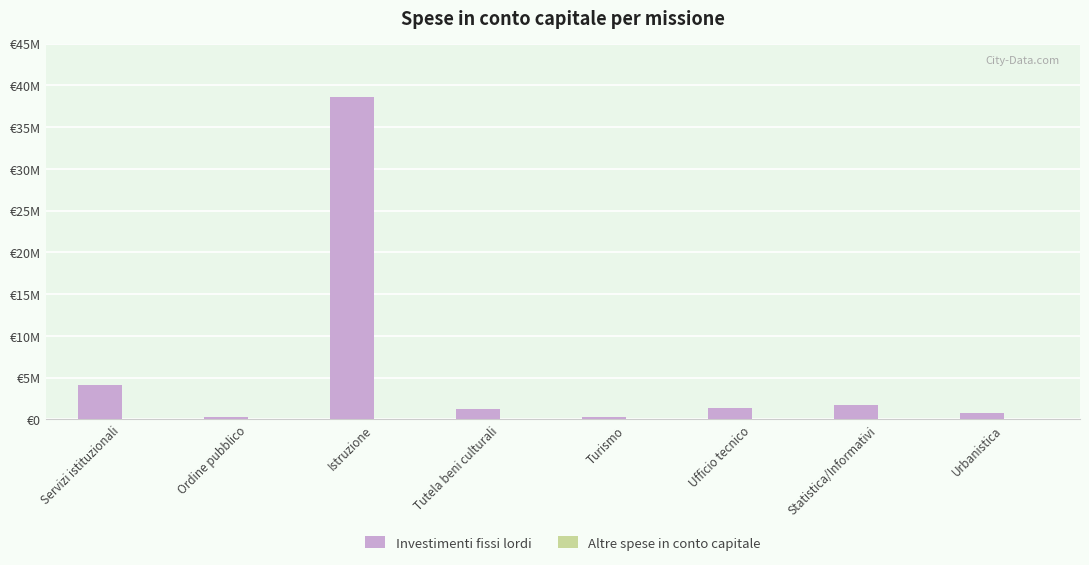

Are the bars grouped side by side (vs. stacked)?

Yes